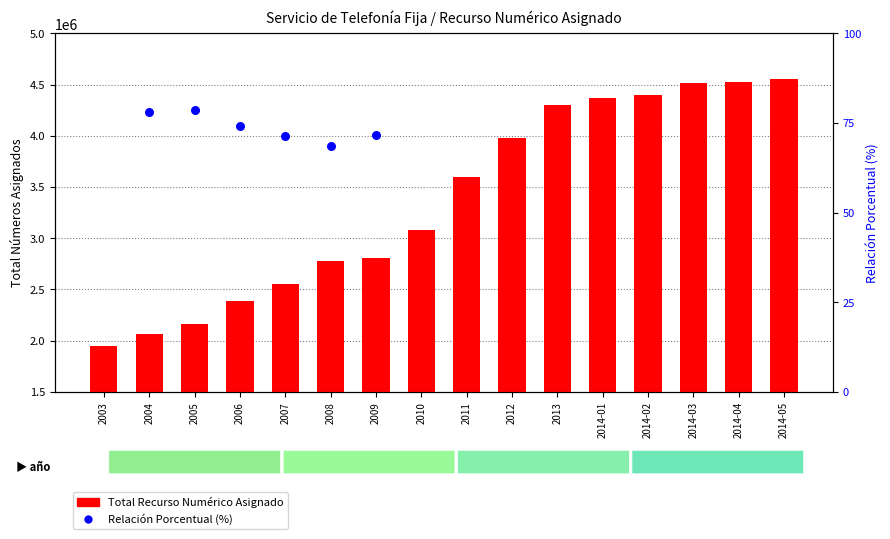

Is the value of Total Recurso Numérico Asignado at 2012 greater than the value of Relación Porcentual (%) at 2014-02?

No